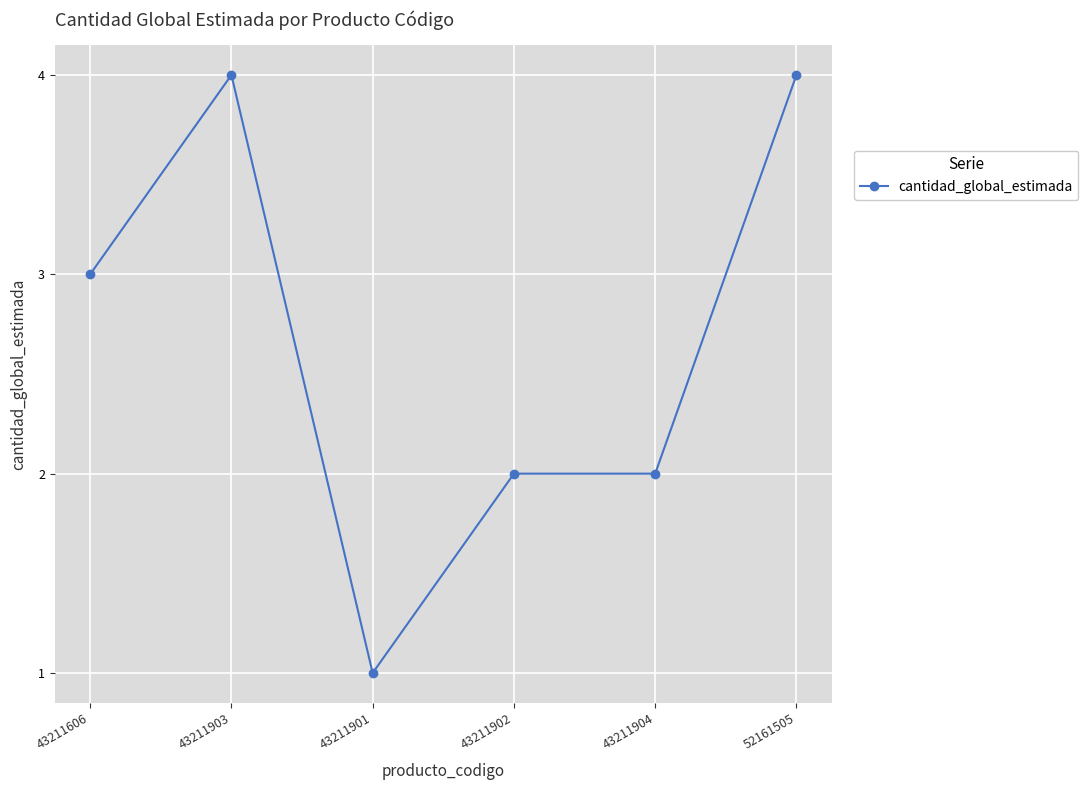

What is the difference between the values at 43211901 and 43211904?

1